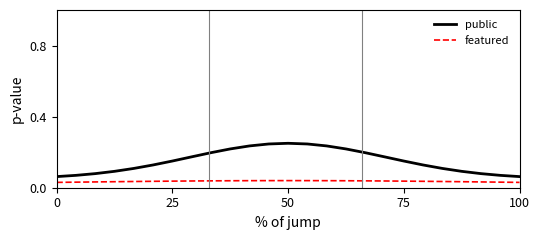

Which series has the largest range (max minus min)?

public